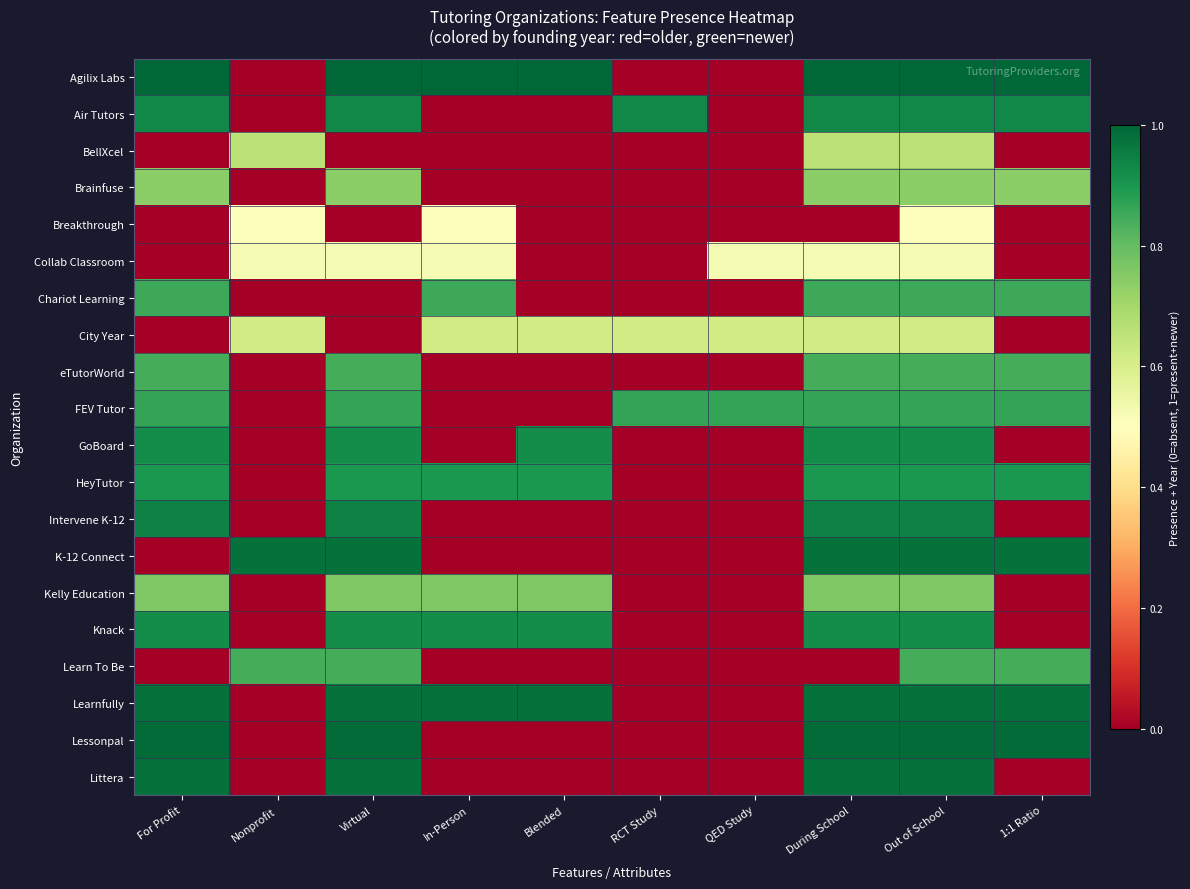

Reading left to right, transcribe all the data shown in this chart.

Agilix Labs: For Profit=1.0	Nonprofit=0.0	Virtual=1.0	In-Person=1.0	Blended=1.0	RCT Study=0.0	QED Study=0.0	During School=1.0	Out of School=1.0	1:1 Ratio=1.0
Air Tutors: For Profit=0.9	Nonprofit=0.0	Virtual=0.9	In-Person=0.0	Blended=0.0	RCT Study=0.9	QED Study=0.0	During School=0.9	Out of School=0.9	1:1 Ratio=0.9
BellXcel: For Profit=0.0	Nonprofit=0.7	Virtual=0.0	In-Person=0.0	Blended=0.0	RCT Study=0.0	QED Study=0.0	During School=0.7	Out of School=0.7	1:1 Ratio=0.0
Brainfuse: For Profit=0.7	Nonprofit=0.0	Virtual=0.7	In-Person=0.0	Blended=0.0	RCT Study=0.0	QED Study=0.0	During School=0.7	Out of School=0.7	1:1 Ratio=0.7
Breakthrough: For Profit=0.0	Nonprofit=0.5	Virtual=0.0	In-Person=0.5	Blended=0.0	RCT Study=0.0	QED Study=0.0	During School=0.0	Out of School=0.5	1:1 Ratio=0.0
Collab Classroom: For Profit=0.0	Nonprofit=0.5	Virtual=0.5	In-Person=0.5	Blended=0.0	RCT Study=0.0	QED Study=0.5	During School=0.5	Out of School=0.5	1:1 Ratio=0.0
Chariot Learning: For Profit=0.9	Nonprofit=0.0	Virtual=0.0	In-Person=0.9	Blended=0.0	RCT Study=0.0	QED Study=0.0	During School=0.9	Out of School=0.9	1:1 Ratio=0.9
City Year: For Profit=0.0	Nonprofit=0.6	Virtual=0.0	In-Person=0.6	Blended=0.6	RCT Study=0.6	QED Study=0.6	During School=0.6	Out of School=0.6	1:1 Ratio=0.0
eTutorWorld: For Profit=0.8	Nonprofit=0.0	Virtual=0.8	In-Person=0.0	Blended=0.0	RCT Study=0.0	QED Study=0.0	During School=0.8	Out of School=0.8	1:1 Ratio=0.8
FEV Tutor: For Profit=0.9	Nonprofit=0.0	Virtual=0.9	In-Person=0.0	Blended=0.0	RCT Study=0.9	QED Study=0.9	During School=0.9	Out of School=0.9	1:1 Ratio=0.9
GoBoard: For Profit=0.9	Nonprofit=0.0	Virtual=0.9	In-Person=0.0	Blended=0.9	RCT Study=0.0	QED Study=0.0	During School=0.9	Out of School=0.9	1:1 Ratio=0.0
HeyTutor: For Profit=0.9	Nonprofit=0.0	Virtual=0.9	In-Person=0.9	Blended=0.9	RCT Study=0.0	QED Study=0.0	During School=0.9	Out of School=0.9	1:1 Ratio=0.9
Intervene K-12: For Profit=0.9	Nonprofit=0.0	Virtual=0.9	In-Person=0.0	Blended=0.0	RCT Study=0.0	QED Study=0.0	During School=0.9	Out of School=0.9	1:1 Ratio=0.0
K-12 Connect: For Profit=0.0	Nonprofit=1.0	Virtual=1.0	In-Person=0.0	Blended=0.0	RCT Study=0.0	QED Study=0.0	During School=1.0	Out of School=1.0	1:1 Ratio=1.0
Kelly Education: For Profit=0.8	Nonprofit=0.0	Virtual=0.8	In-Person=0.8	Blended=0.8	RCT Study=0.0	QED Study=0.0	During School=0.8	Out of School=0.8	1:1 Ratio=0.0
Knack: For Profit=0.9	Nonprofit=0.0	Virtual=0.9	In-Person=0.9	Blended=0.9	RCT Study=0.0	QED Study=0.0	During School=0.9	Out of School=0.9	1:1 Ratio=0.0
Learn To Be: For Profit=0.0	Nonprofit=0.8	Virtual=0.8	In-Person=0.0	Blended=0.0	RCT Study=0.0	QED Study=0.0	During School=0.0	Out of School=0.8	1:1 Ratio=0.8
Learnfully: For Profit=1.0	Nonprofit=0.0	Virtual=1.0	In-Person=1.0	Blended=1.0	RCT Study=0.0	QED Study=0.0	During School=1.0	Out of School=1.0	1:1 Ratio=1.0
Lessonpal: For Profit=1.0	Nonprofit=0.0	Virtual=1.0	In-Person=0.0	Blended=0.0	RCT Study=0.0	QED Study=0.0	During School=1.0	Out of School=1.0	1:1 Ratio=1.0
Littera: For Profit=1.0	Nonprofit=0.0	Virtual=1.0	In-Person=0.0	Blended=0.0	RCT Study=0.0	QED Study=0.0	During School=1.0	Out of School=1.0	1:1 Ratio=0.0